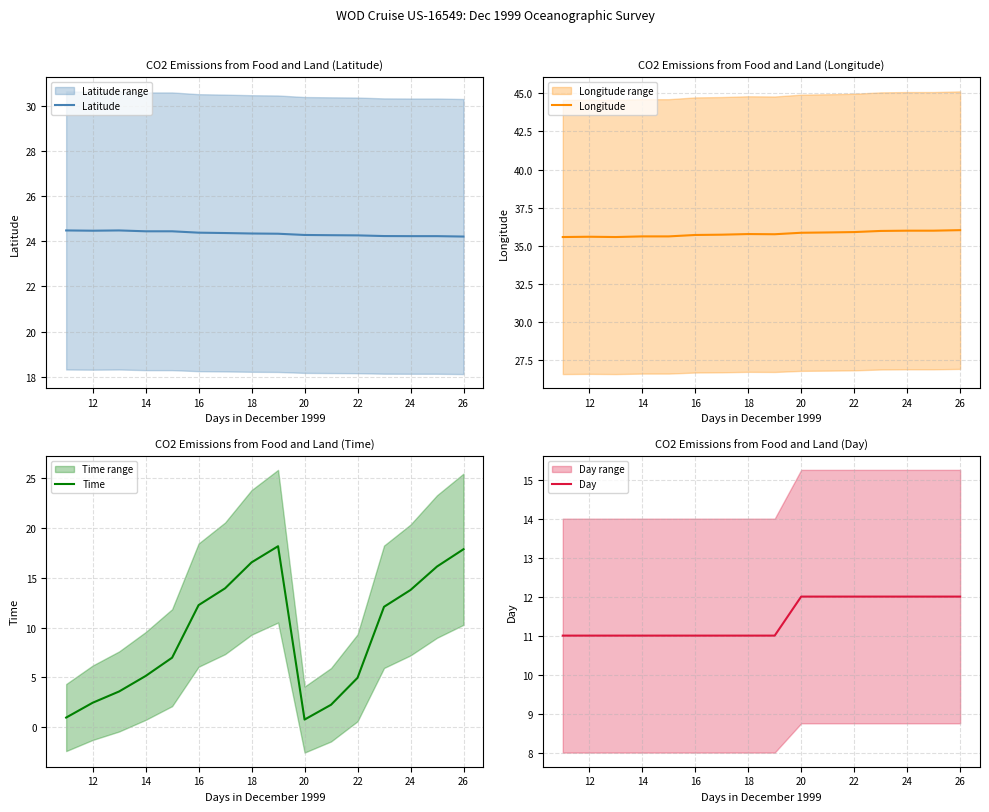

True or false: Longitude and Day cross at least once.

False